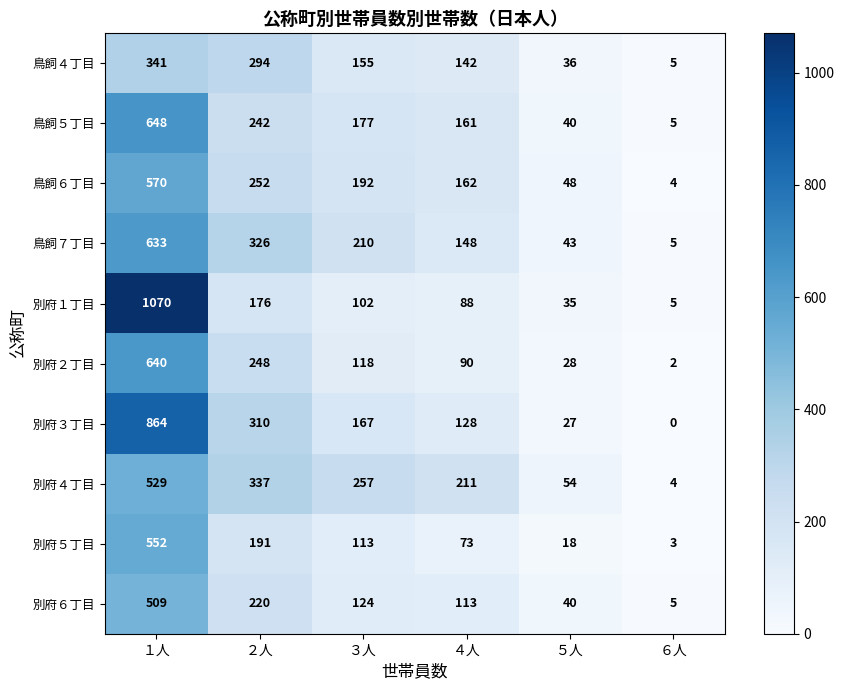

The value of 鳥飼４丁目 at １人 is 549. True or false?

False